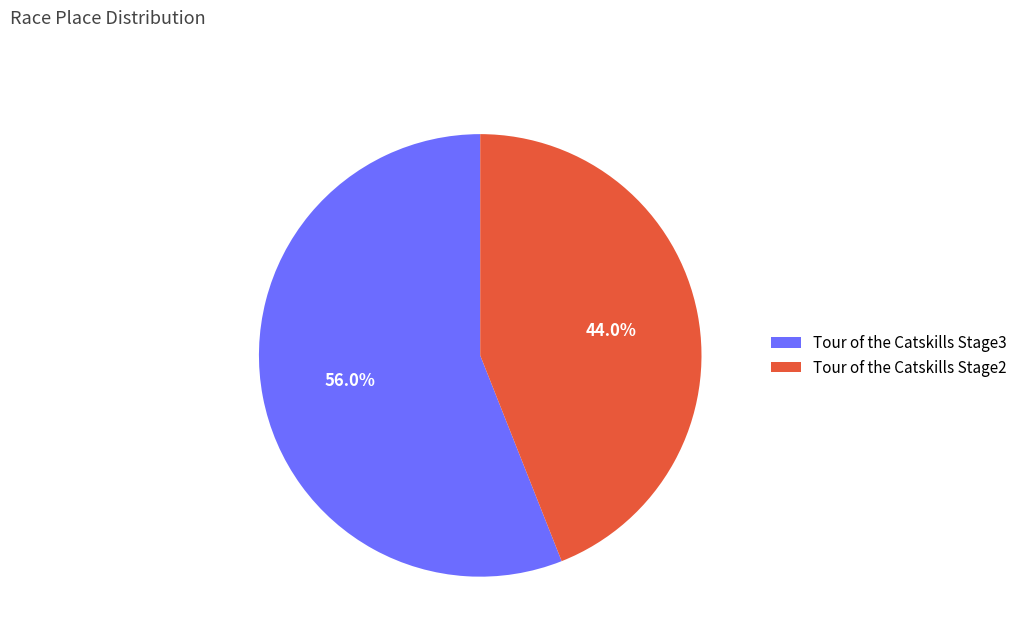

To the nearest percent, what is the difference between the Tour of the Catskills Stage2 and Tour of the Catskills Stage3 slice percentages?

12%